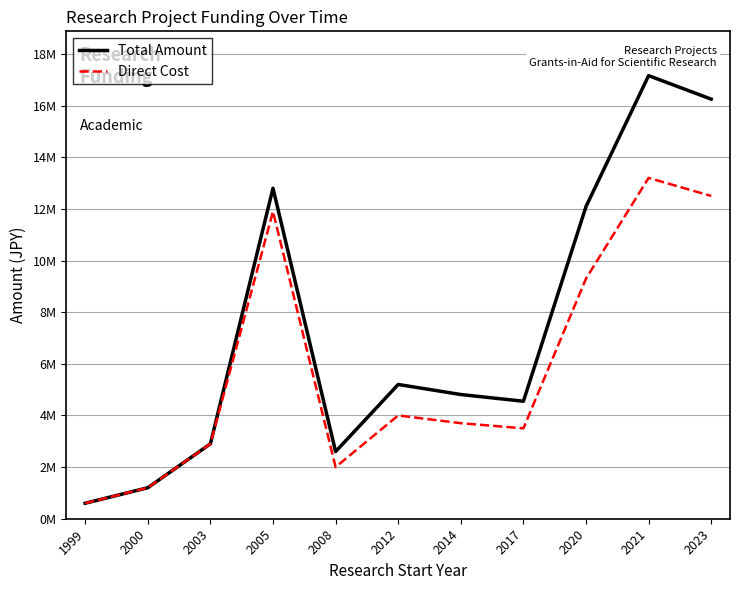

What is the total value across all series at 2021?

30360000